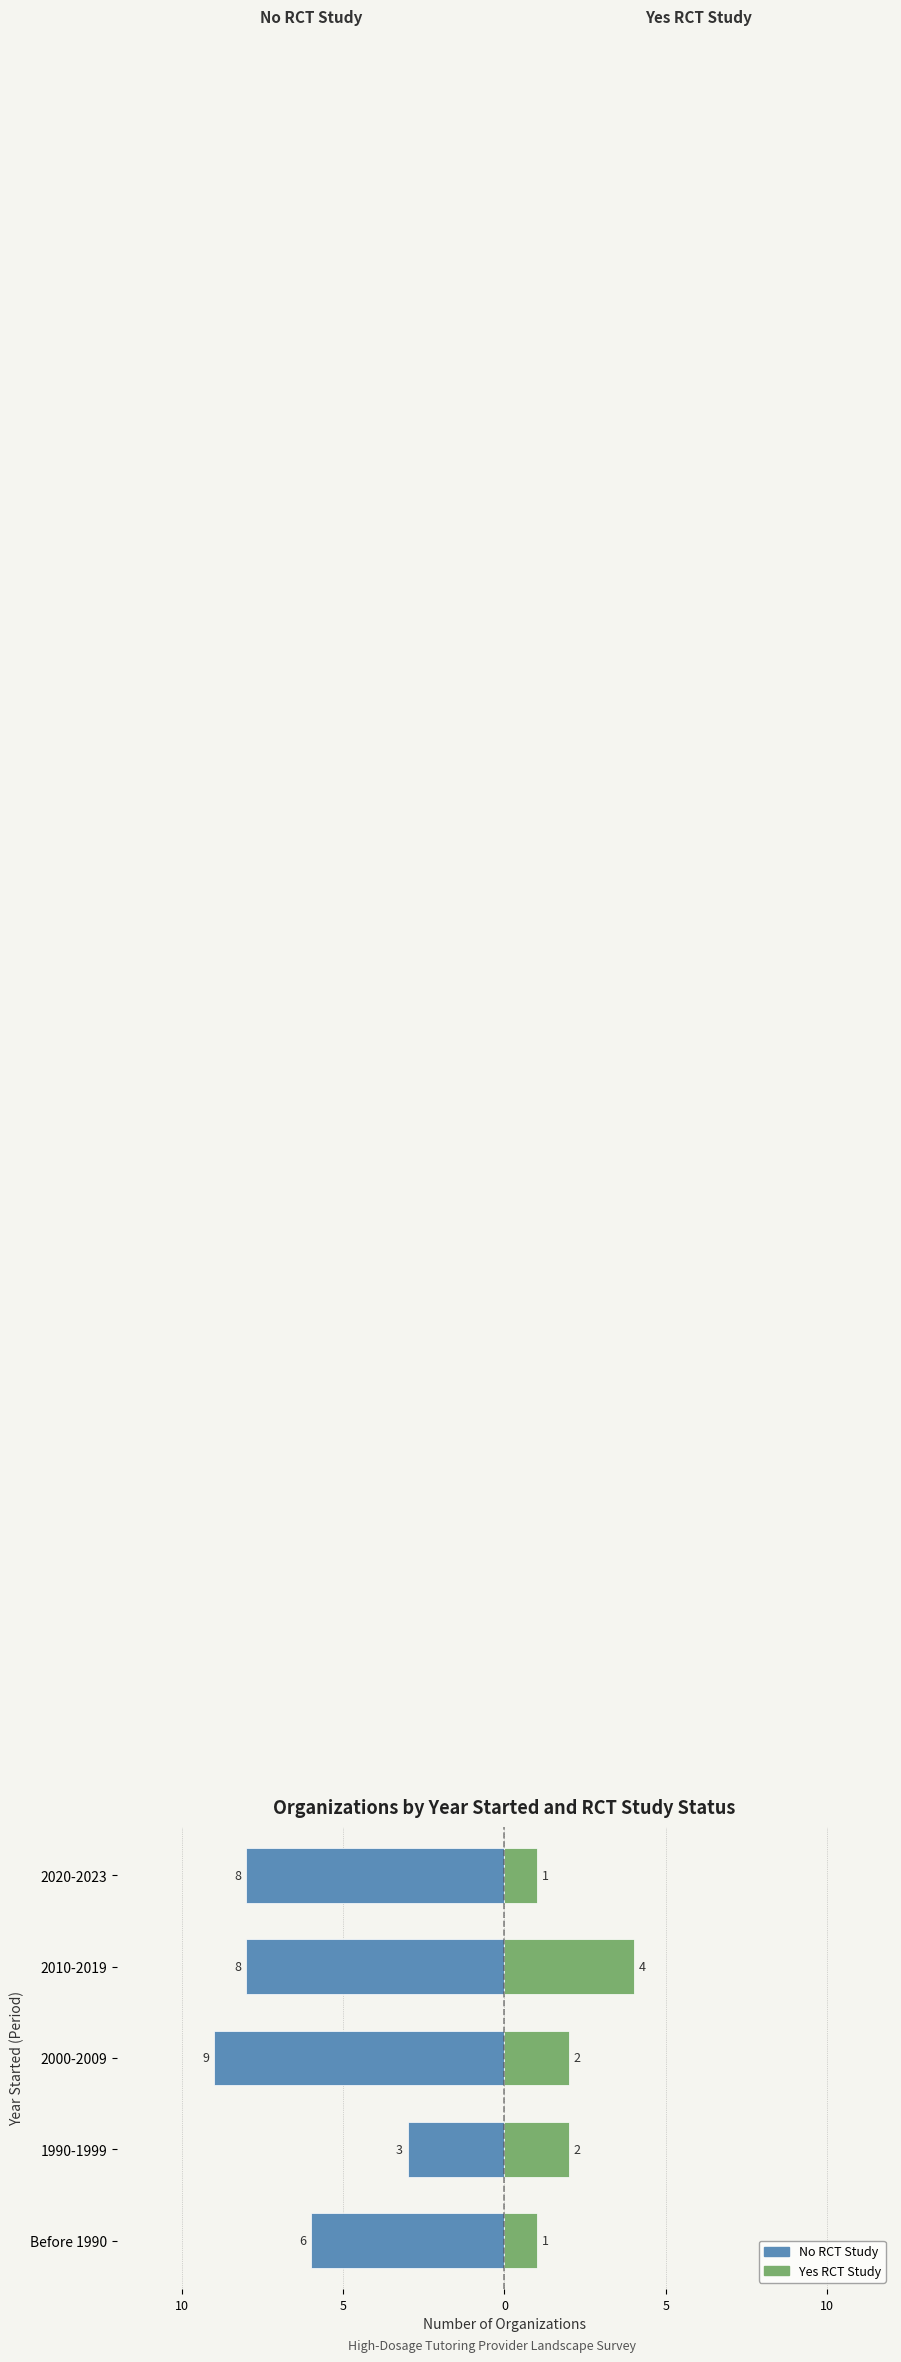

Reading left to right, transcribe all the data shown in this chart.

No RCT Study: -6	-3	-9	-8	-8
Yes RCT Study: 1	2	2	4	1